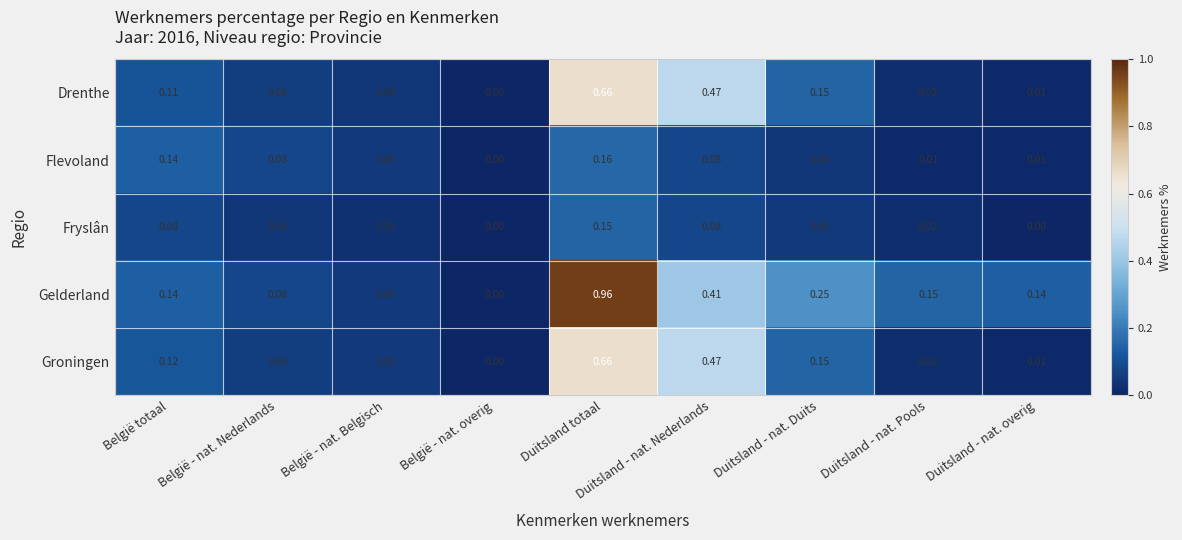

How many series are shown in this chart?

5